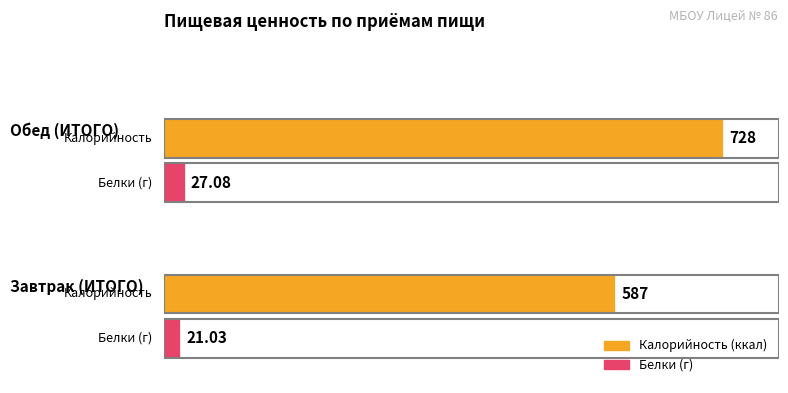

The Белки series shows 5.5 at 100. True or false?

False